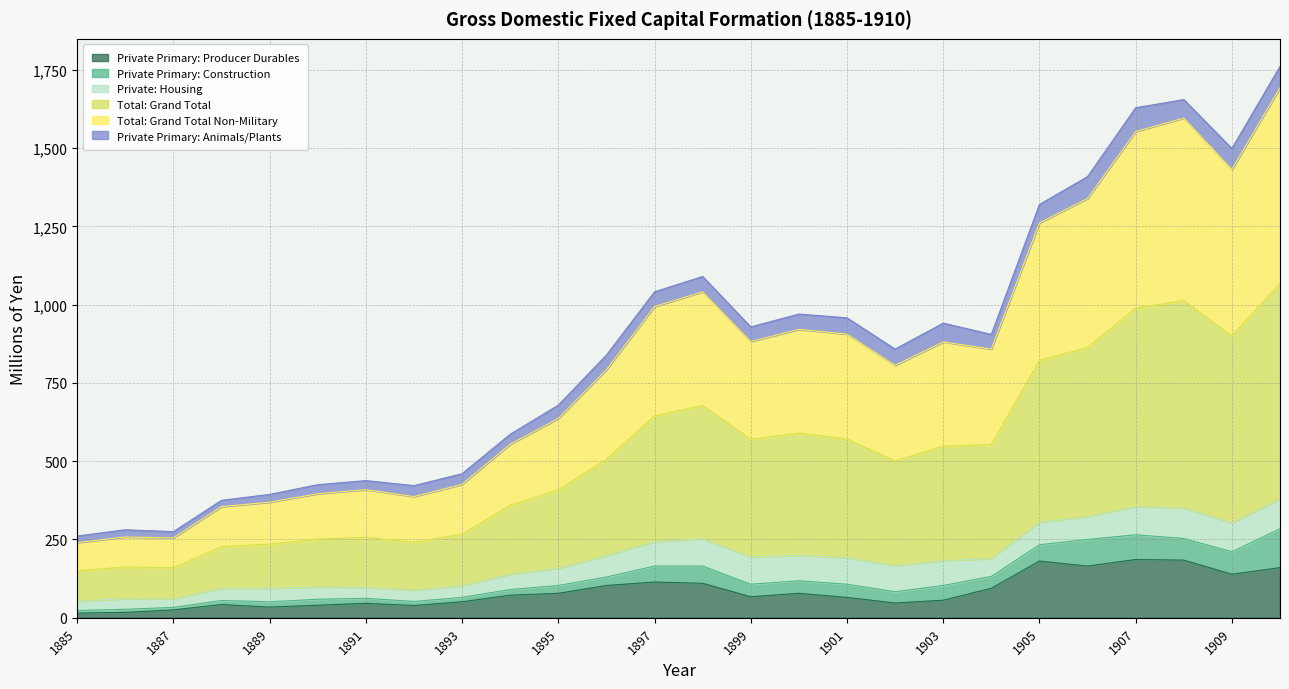

True or false: Total: Grand Total Non-Military and Total: Grand Total cross at least once.

False